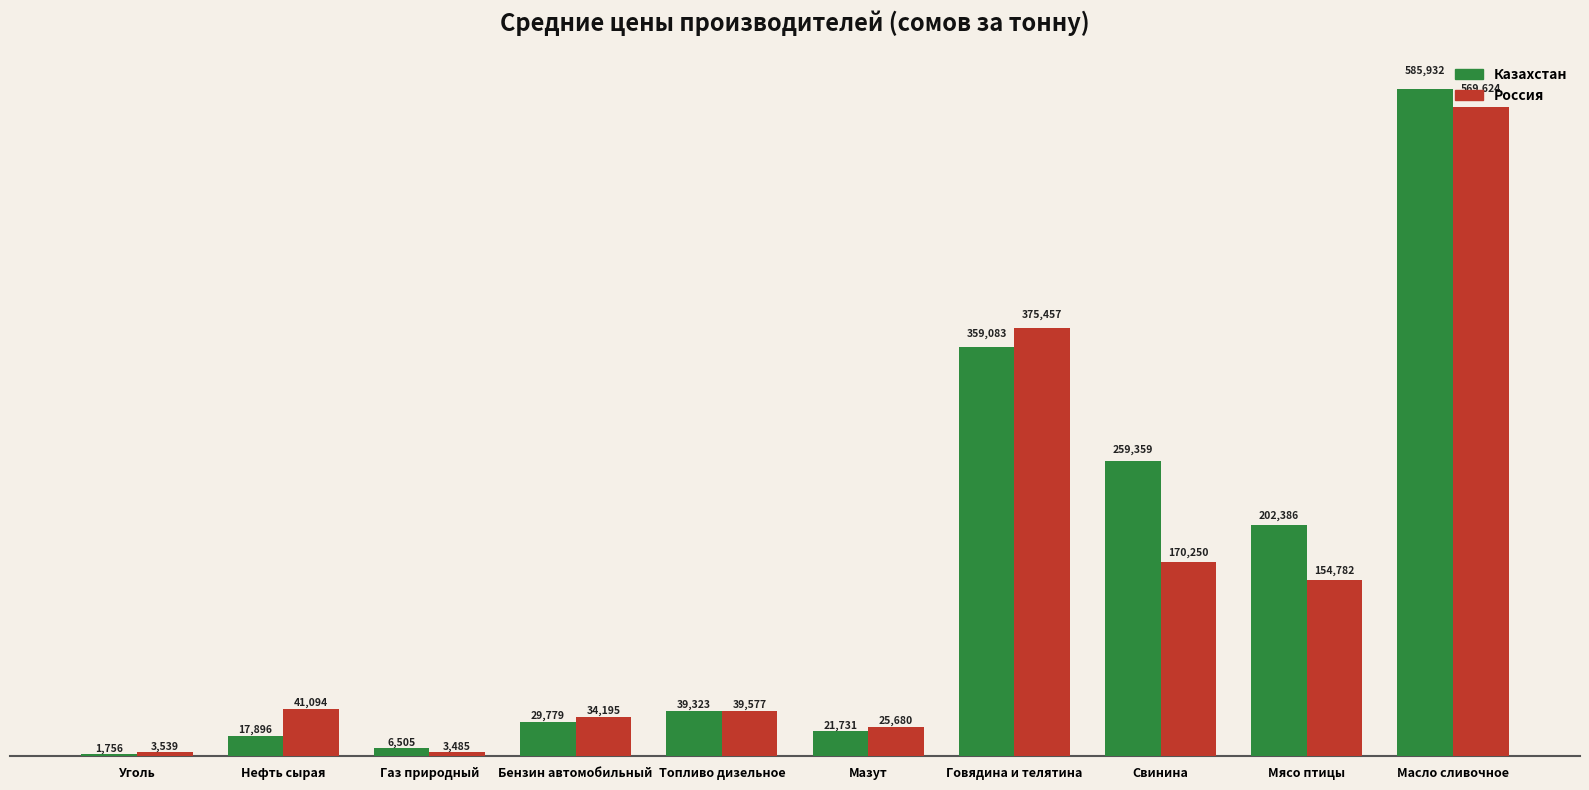

Which series changed the most between Нефть сырая and Бензин автомобильный?

Казахстан